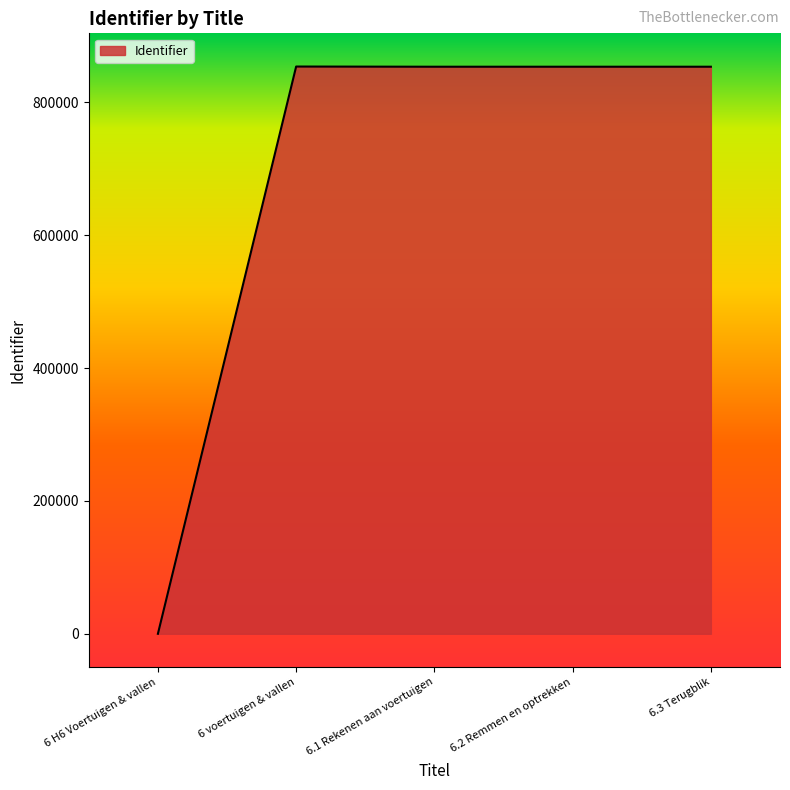

Which has a higher value, 6 H6 Voertuigen & vallen or 6 voertuigen & vallen?

6 voertuigen & vallen